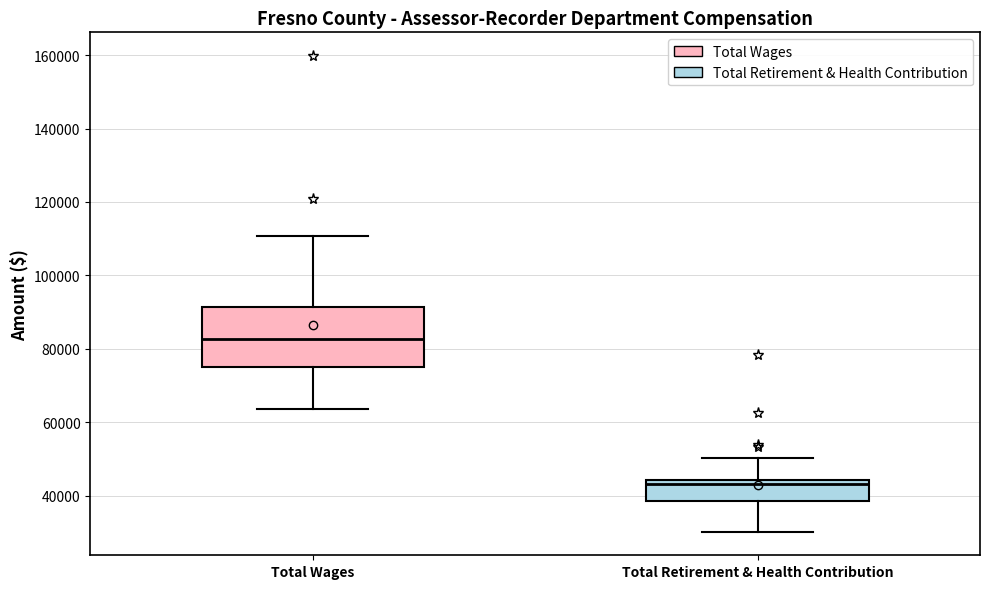

Which box is the tallest, from its lower edge to its upper edge?

Total Wages